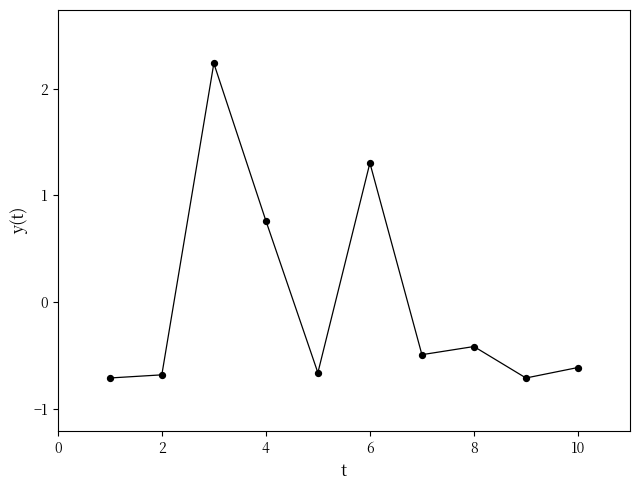

What is the difference between the maximum and minimum values?

2.9